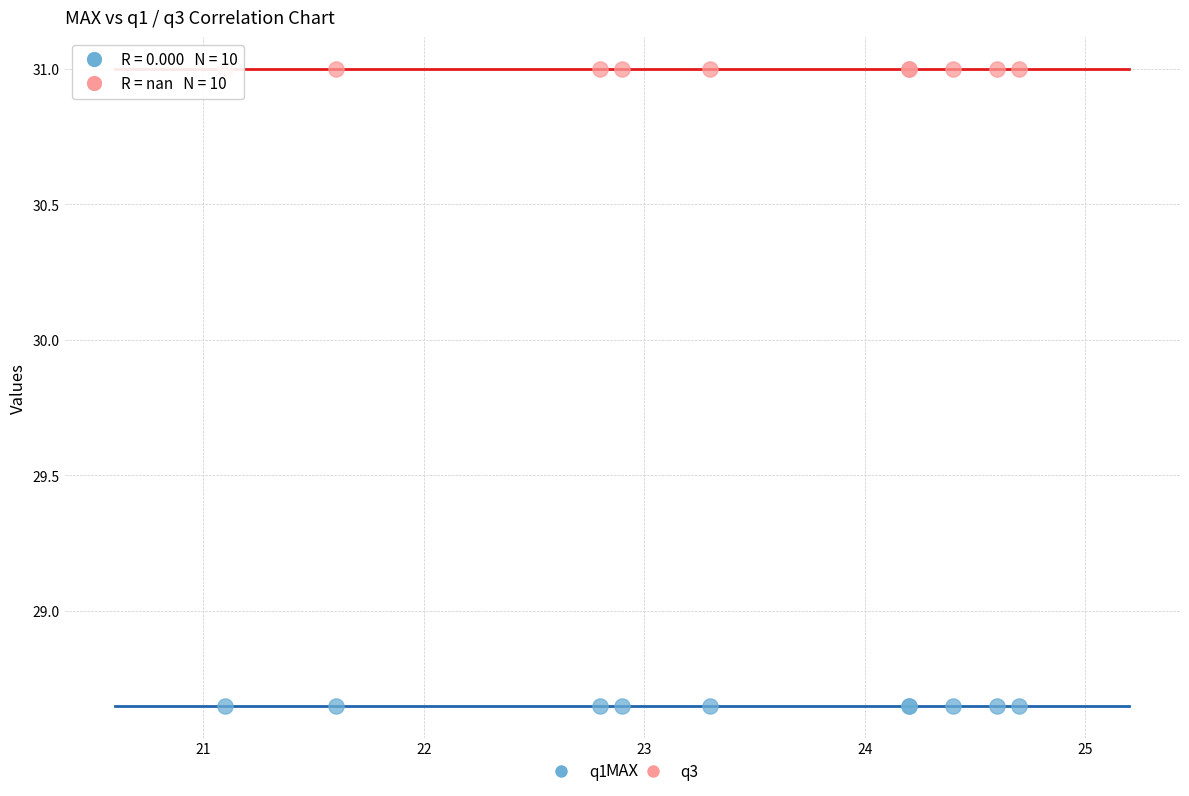

Which series reaches the minimum Y coordinate?

q1